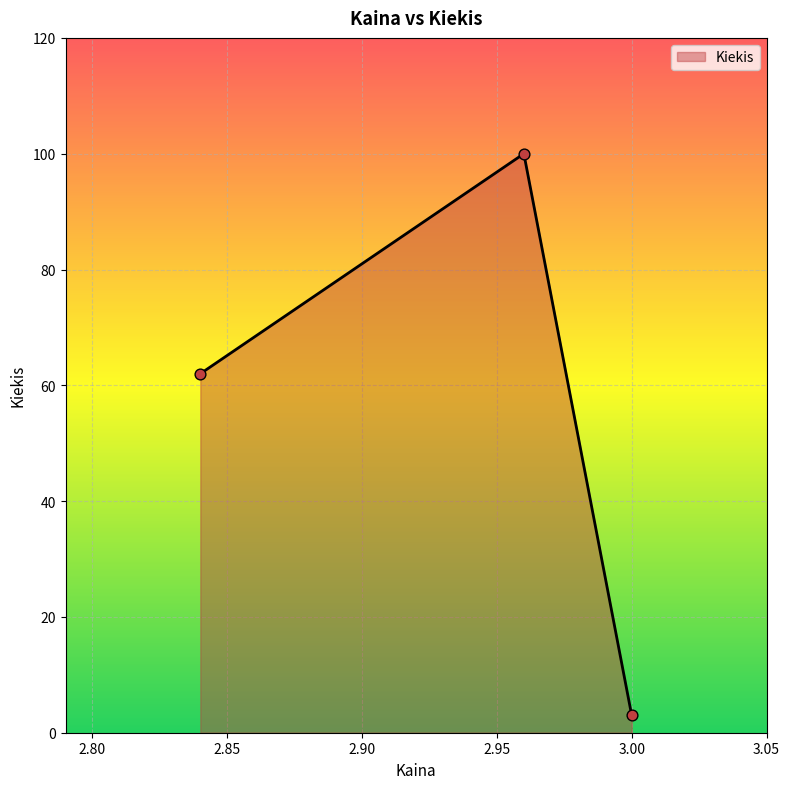

What is the maximum value shown in the chart?

100